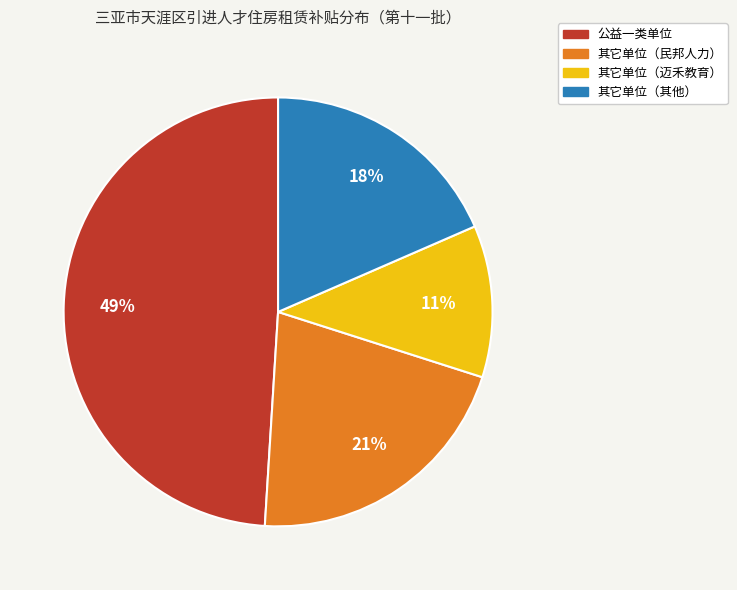

How many slices are in this pie chart?

4